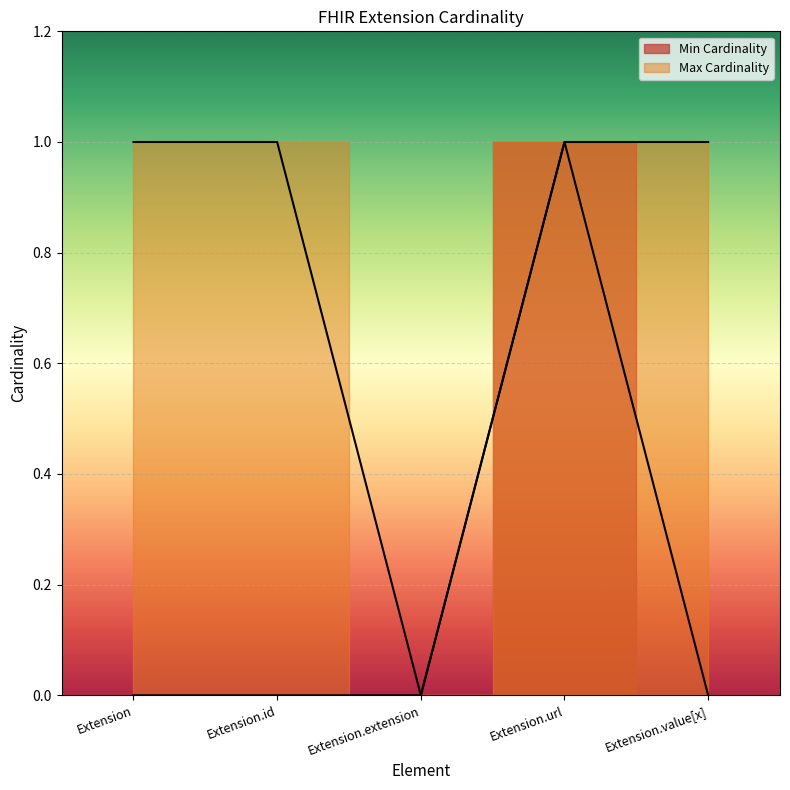

At how many categories does at least one series exceed 0?

4